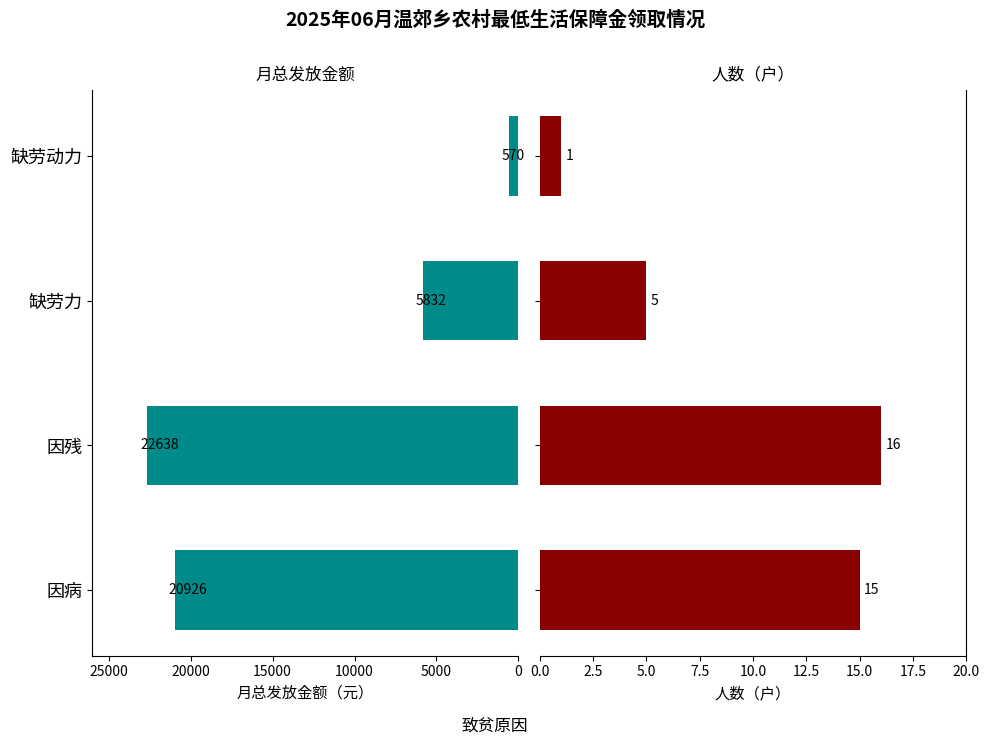

Which series has the largest total across all categories?

月总发放金额